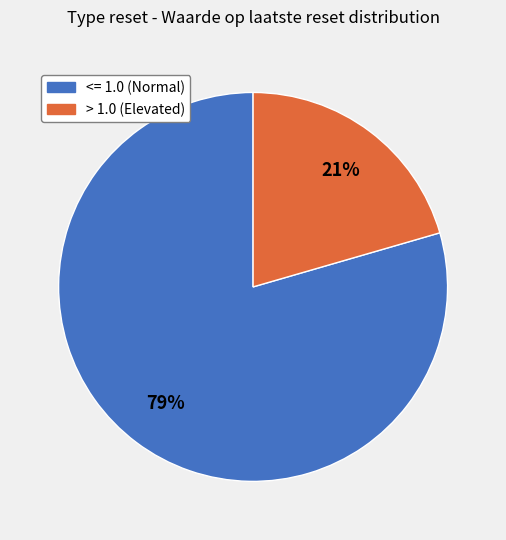

Is there a majority slice in this chart?

Yes